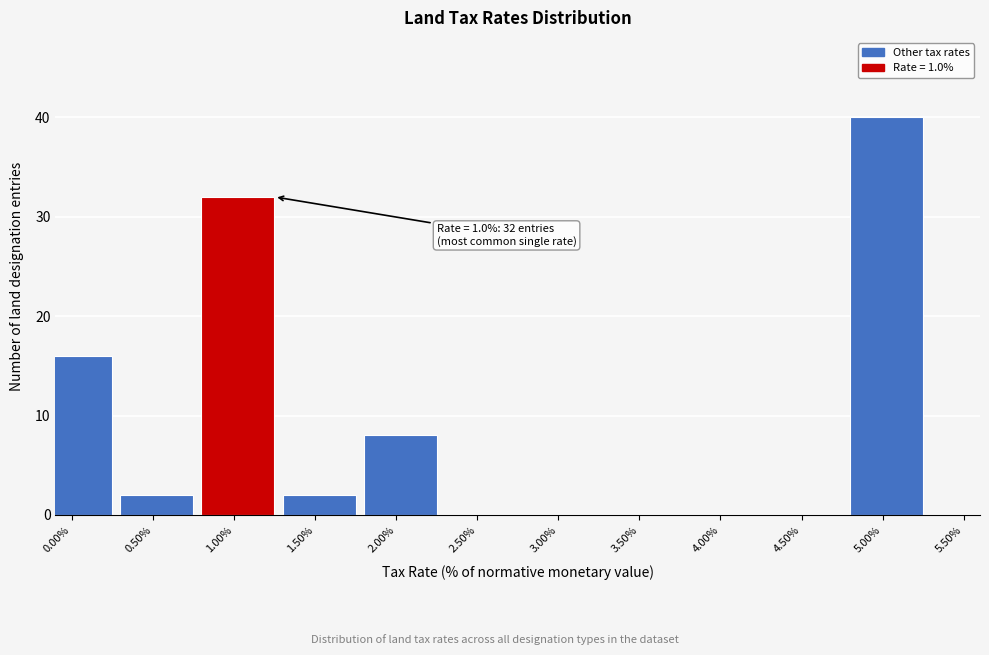

Reading left to right, transcribe all the data shown in this chart.

0.00%=16	0.50%=2	1.00%=32	1.50%=2	2.00%=8	2.50%=0	3.00%=0	3.50%=0	4.00%=0	4.50%=0	5.00%=40